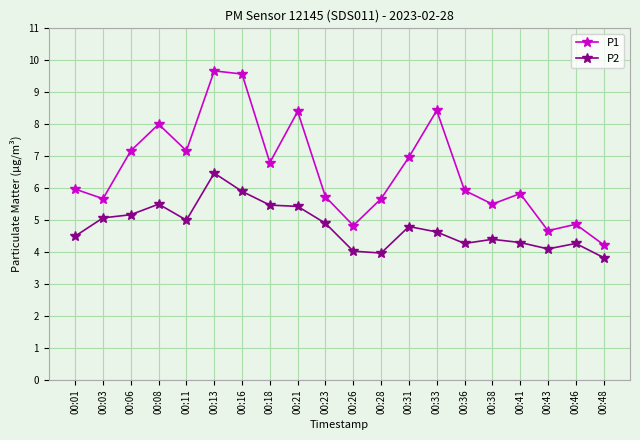

The P2 series shows 5.4 at 00:21. True or false?

True